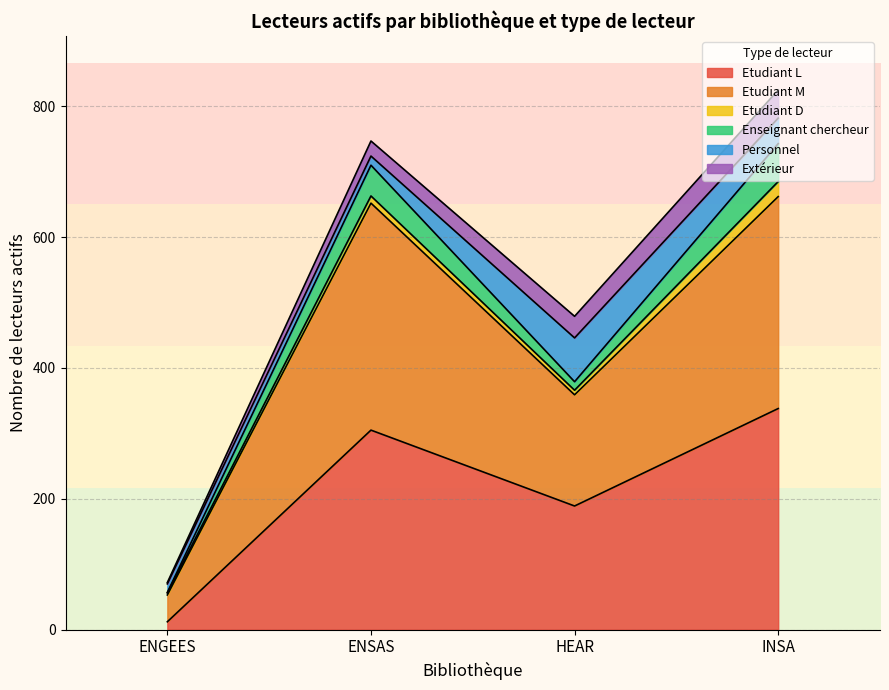

What is the average value?

222